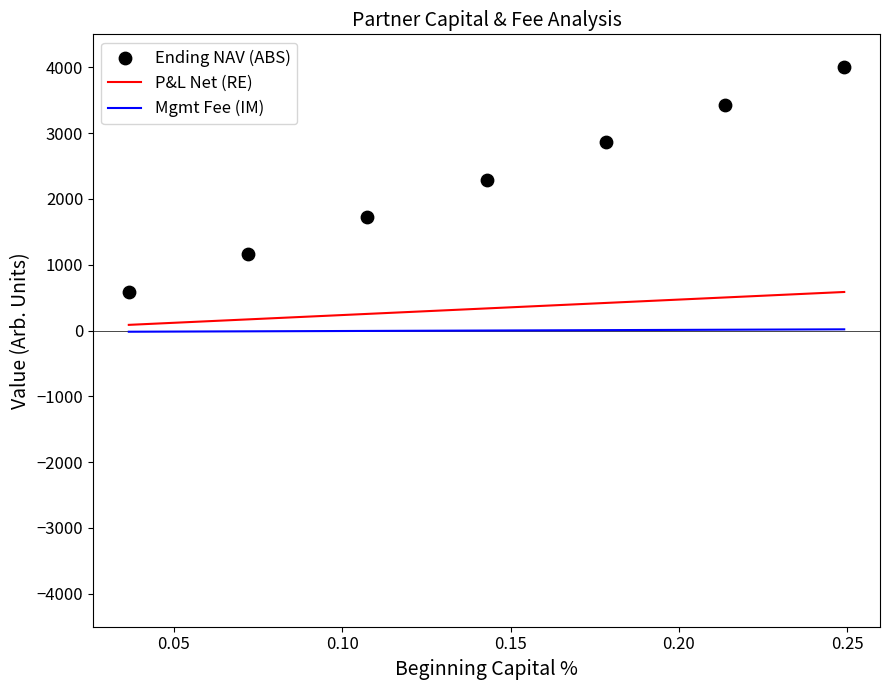

Which series has the largest total across all categories?

Ending NAV (ABS)